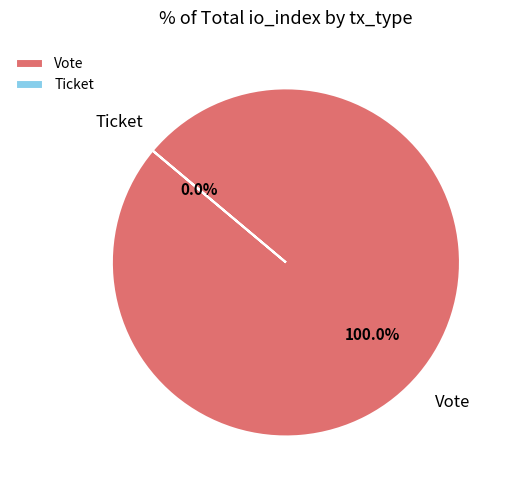

Is there any slice that represents more than half of the pie?

Yes